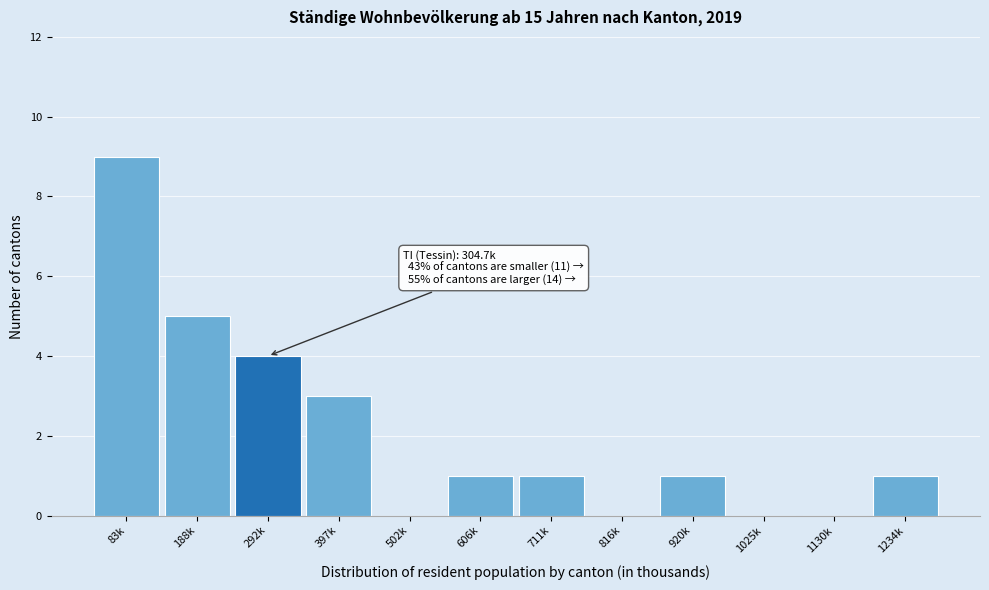

Reading left to right, transcribe all the data shown in this chart.

83k=9	188k=5	292k=4	397k=3	502k=0	606k=1	711k=1	816k=0	920k=1	1025k=0	1130k=0	1234k=1